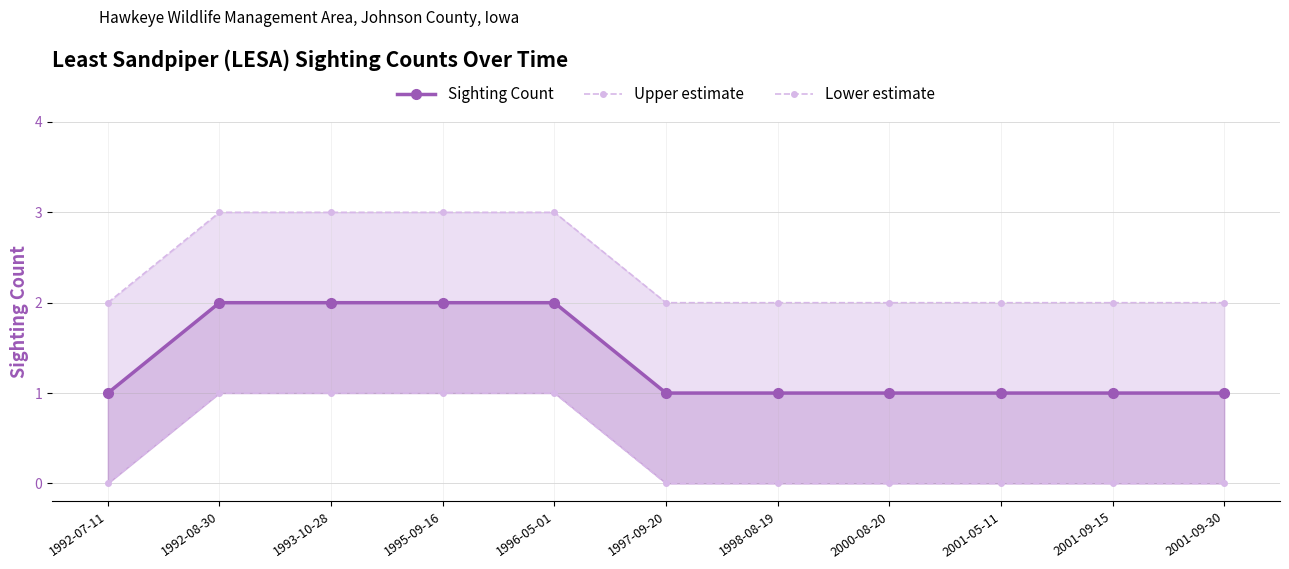

At how many categories does at least one series exceed 0?

11